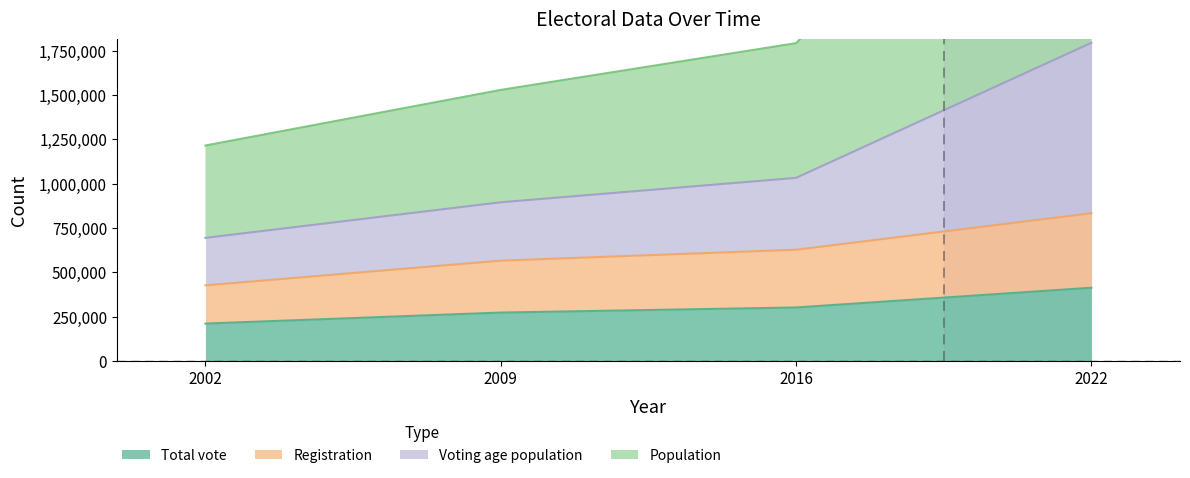

What is the minimum value for Total vote?

211104